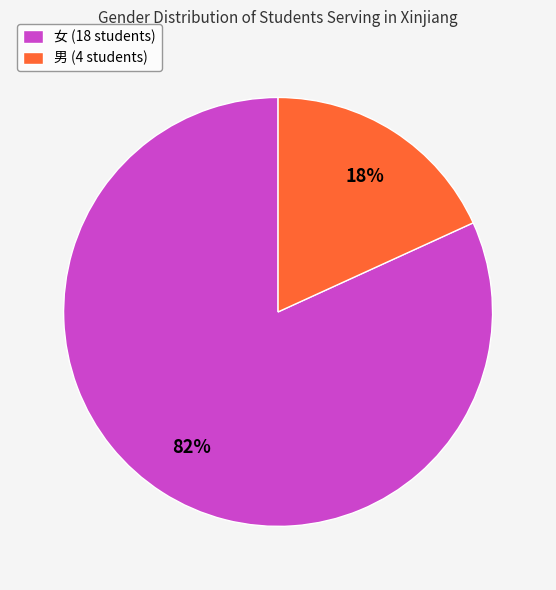

Is there a majority slice in this chart?

Yes